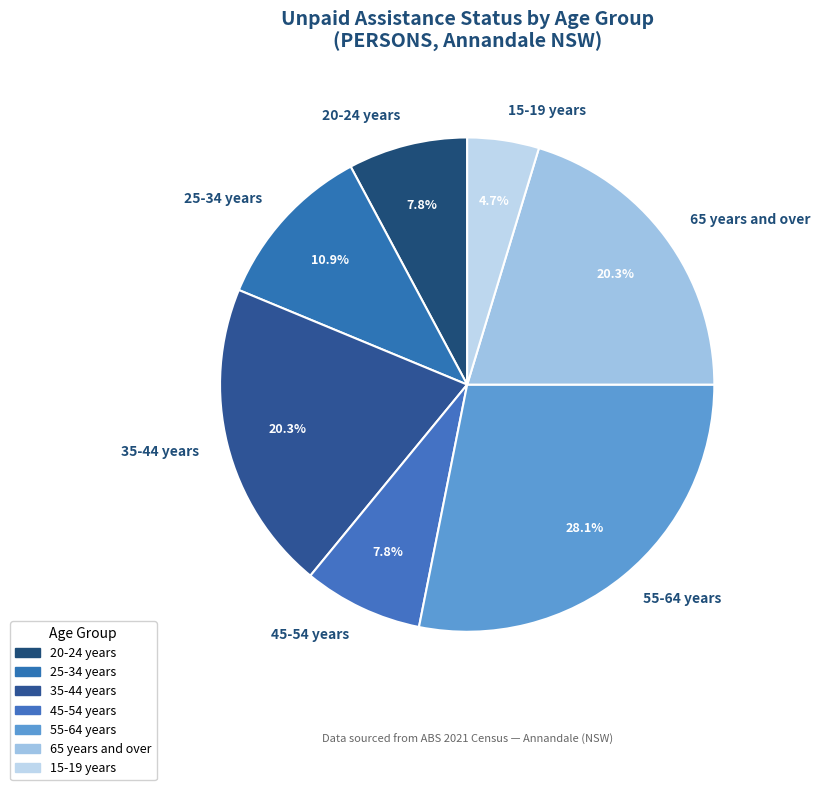

Does 35-44 years represent more than half of the total?

No